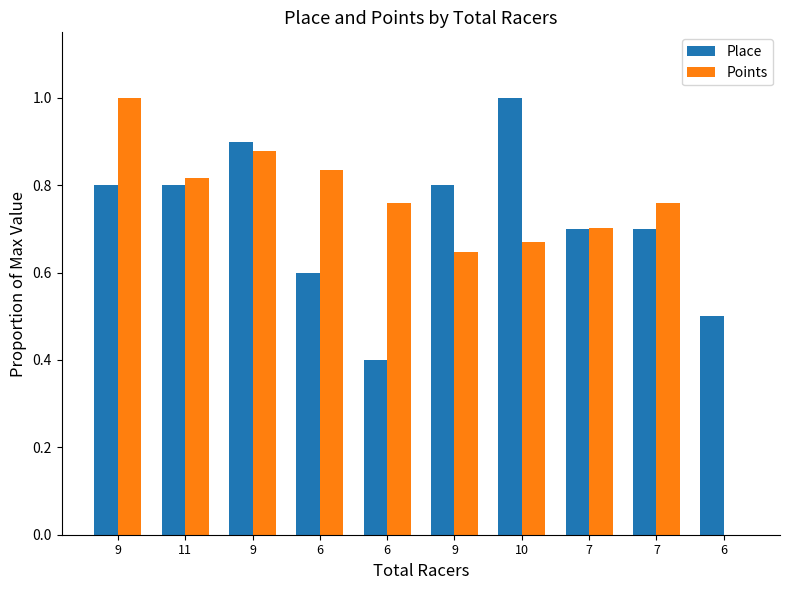

Is the value of Points at 6 greater than the value of Place at 9?

Yes